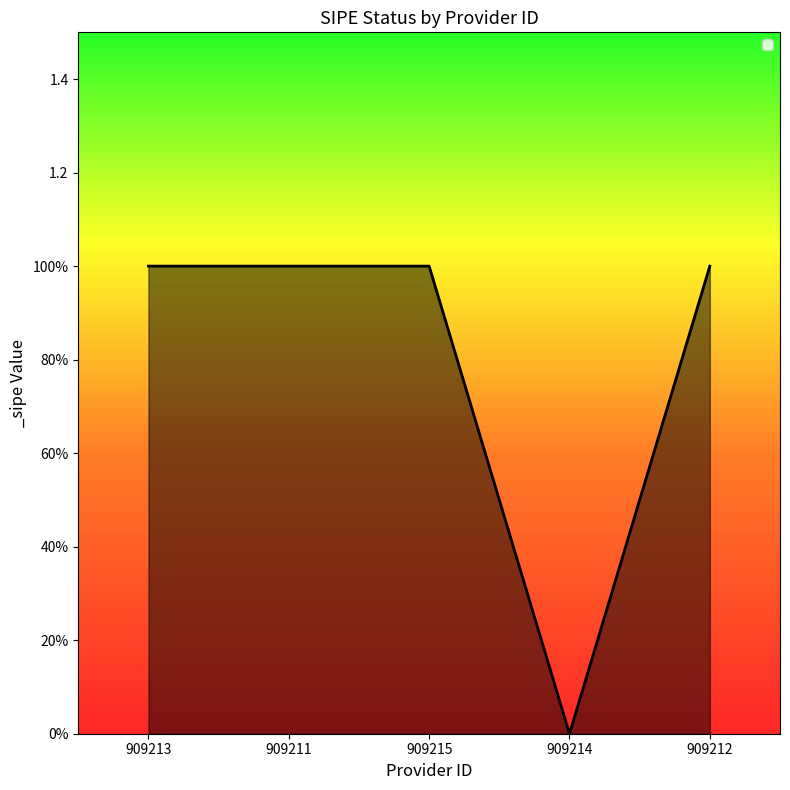

Reading right to left, transcribe all the data shown in this chart.

909212=1	909214=0	909215=1	909211=1	909213=1